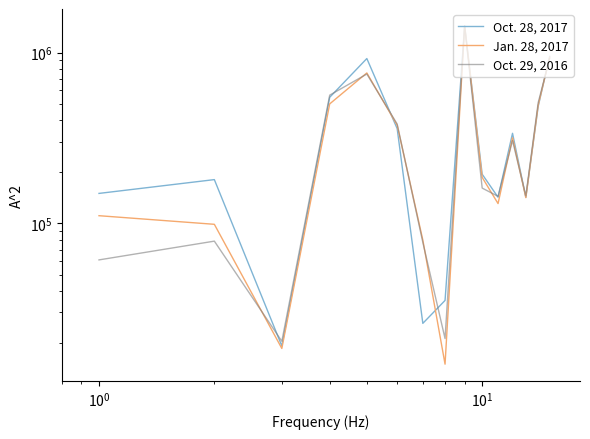

How many times do Oct. 29, 2016 and Oct. 28, 2017 cross each other?

10